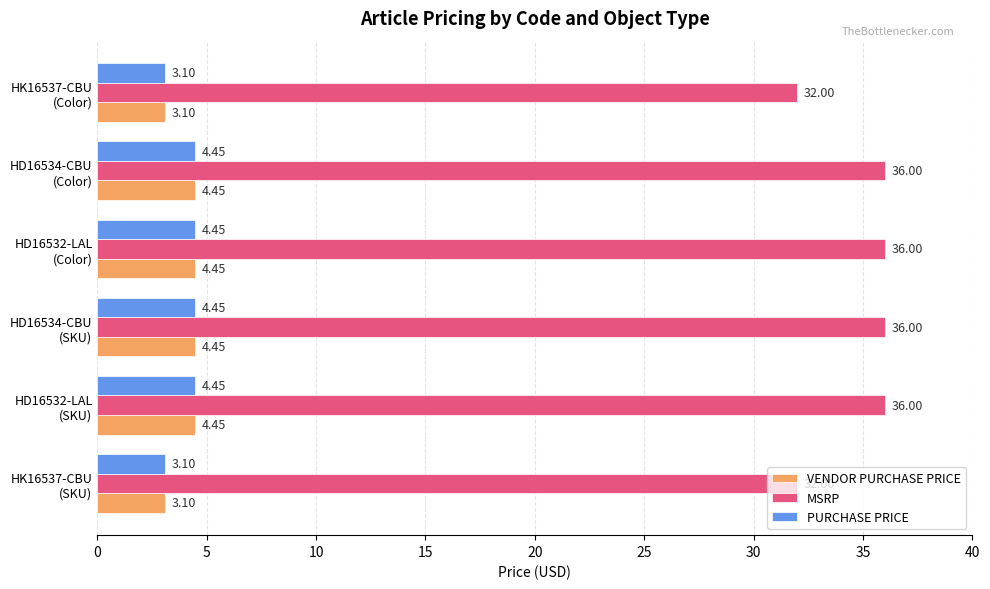

Which series has the largest total across all categories?

MSRP